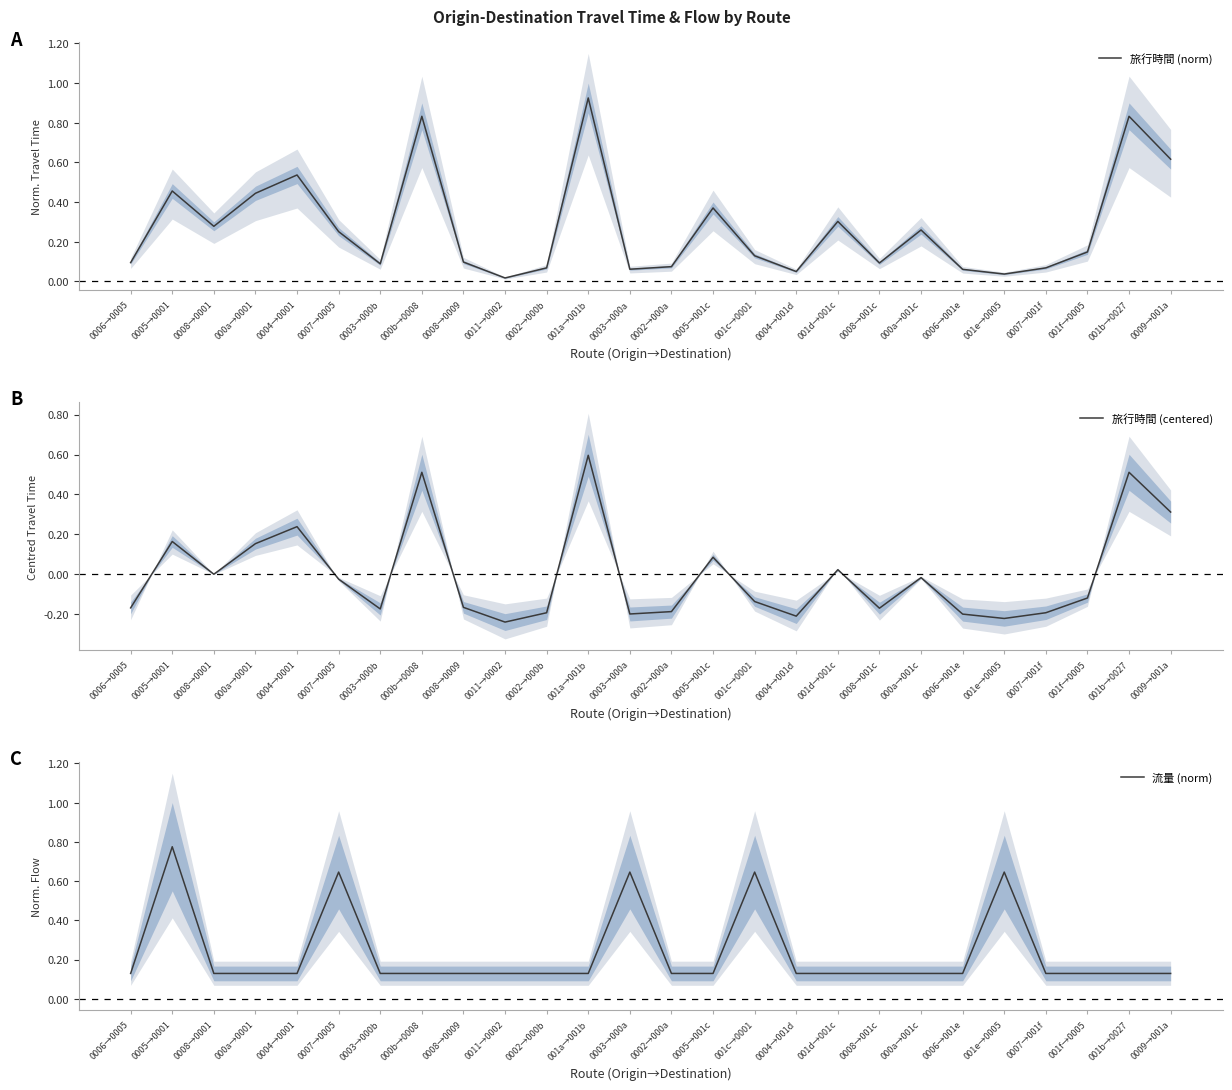

The value of 流量 (norm) at 001b→0027 is 0.1. True or false?

True